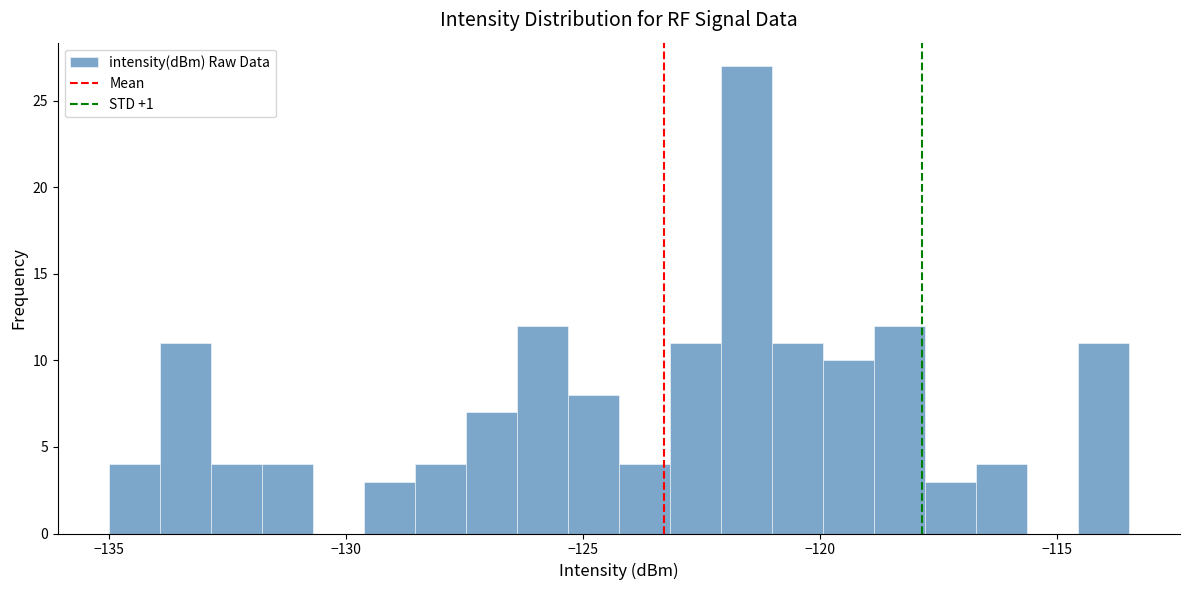

Read against the x-axis, roughly where is the centre of the tallest bar?

-121.5